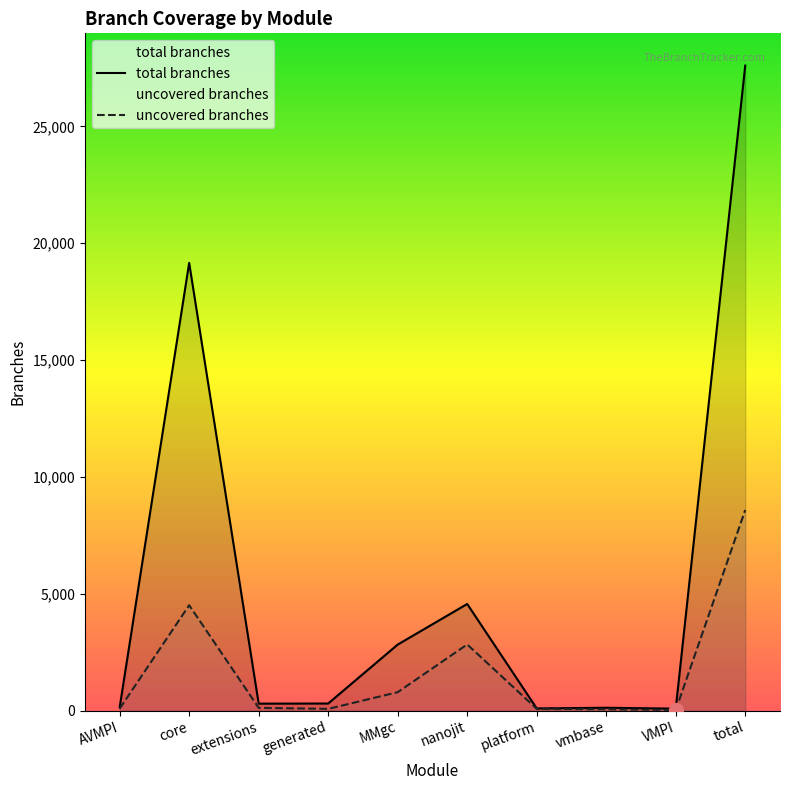

At which label does total branches reach its minimum?

VMPI